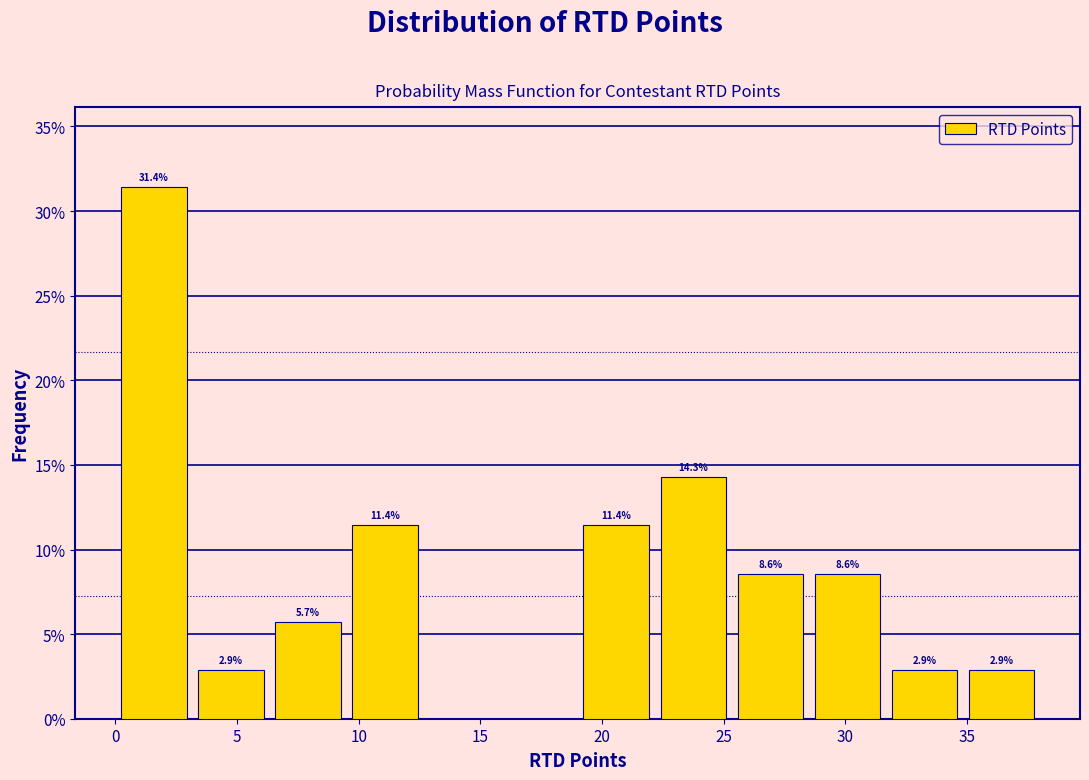

Which range on the x-axis has the tallest bar?

0.0 to 3.0